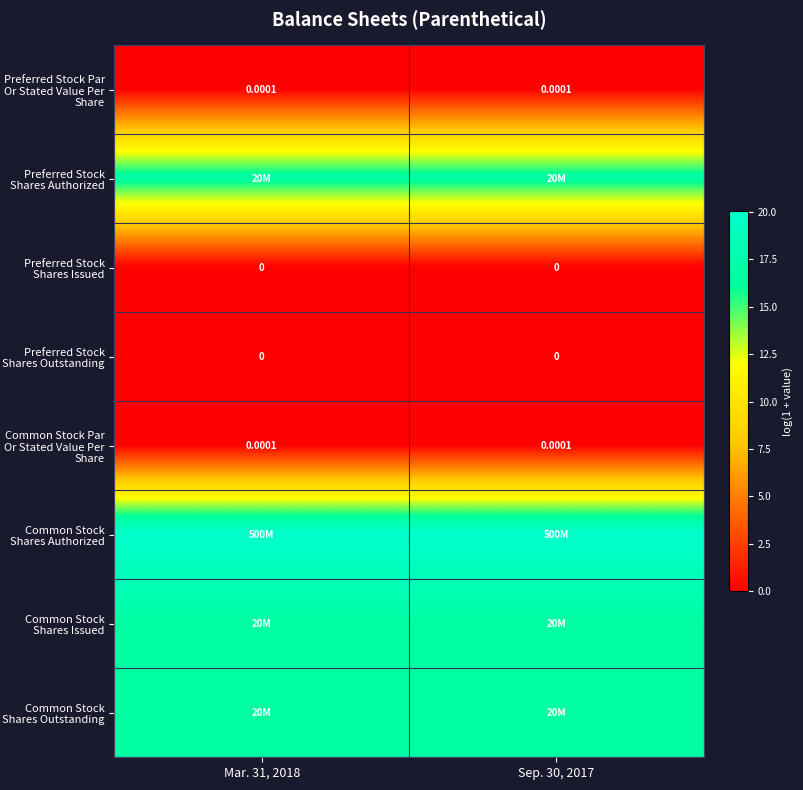

Is the value of Common Stock Par Or Stated Value Per Share at Mar. 31, 2018 greater than the value of Preferred Stock Shares Outstanding at Mar. 31, 2018?

Yes